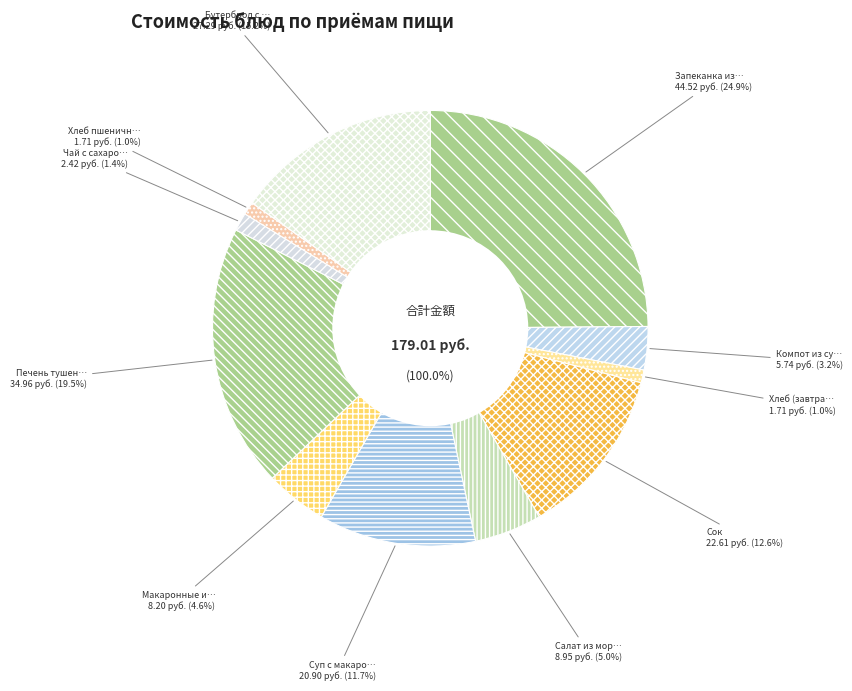

Is Печень тушеная с соусом the majority of the pie?

No